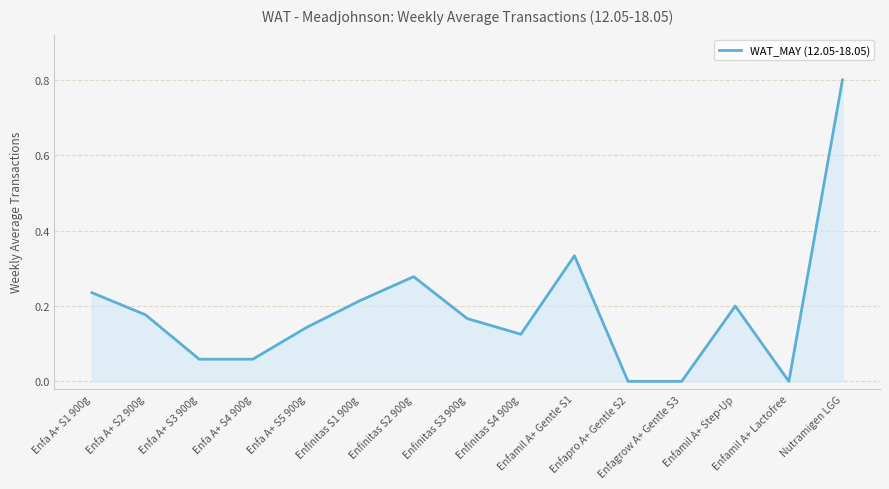

What is the maximum value shown in the chart?

0.8